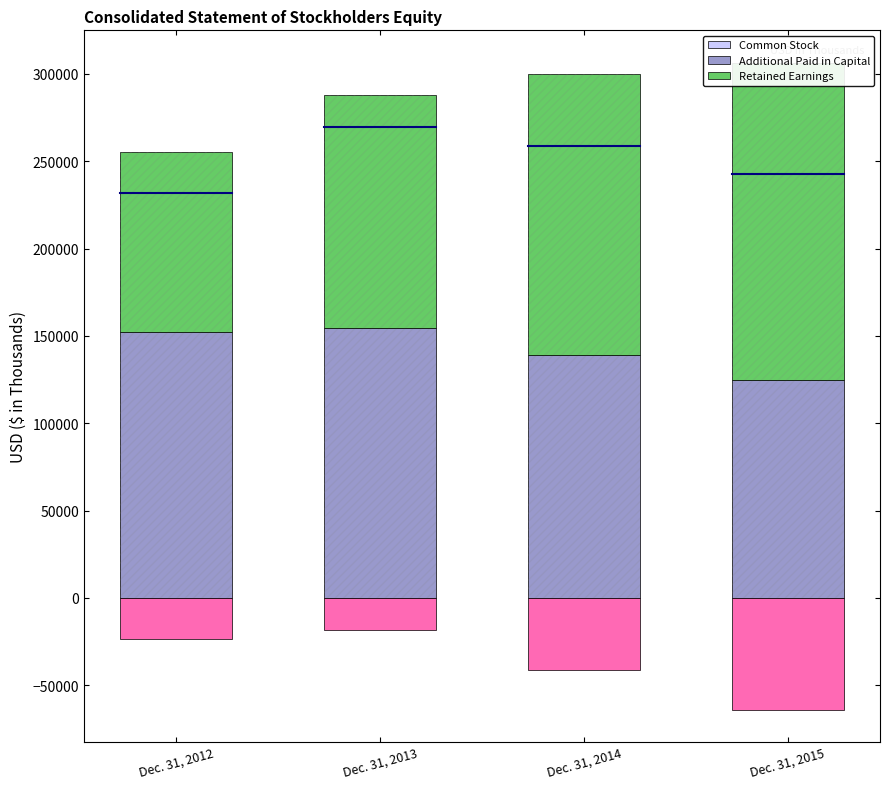

Between Dec. 31, 2012 and Dec. 31, 2014, which series saw the biggest shift?

Retained Earnings